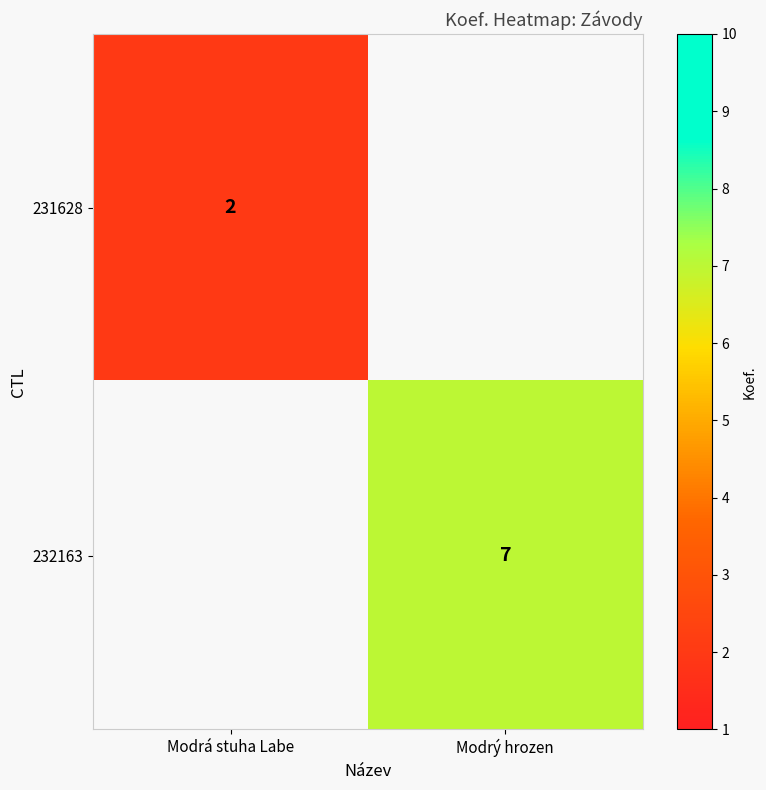

True or false: 231628 has a value of 2 at Modrá stuha Labe.

True